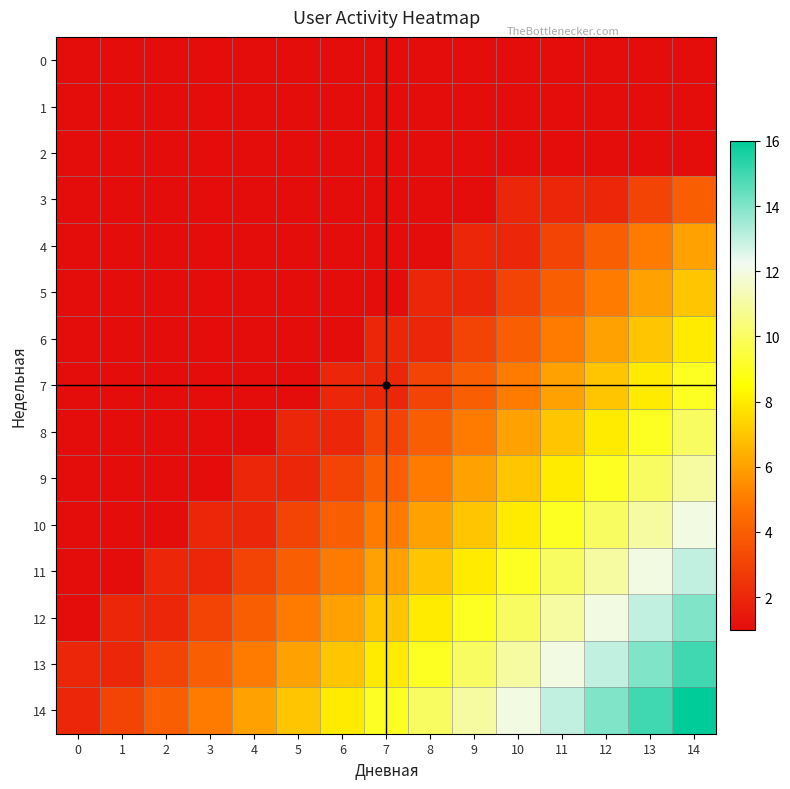

What is the spread (max minus min) of values at 8?

9